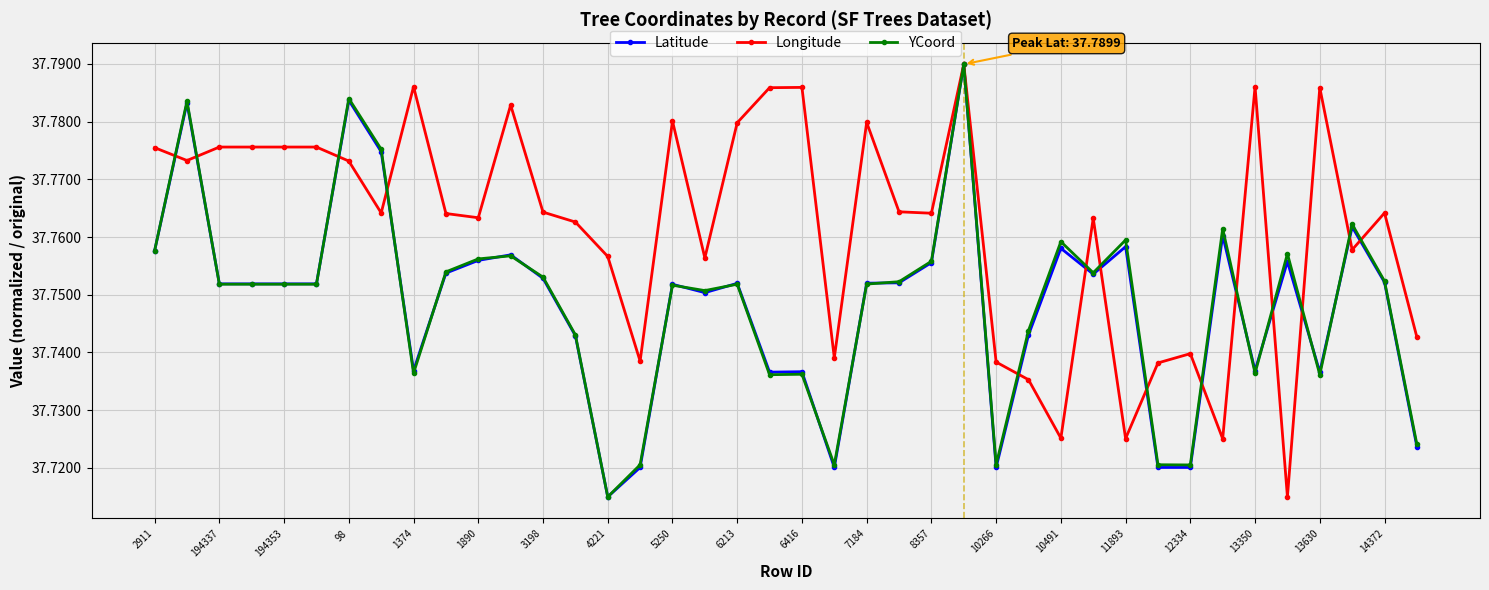

What is the difference between the maximum and second lowest values in the YCoord series?

0.1